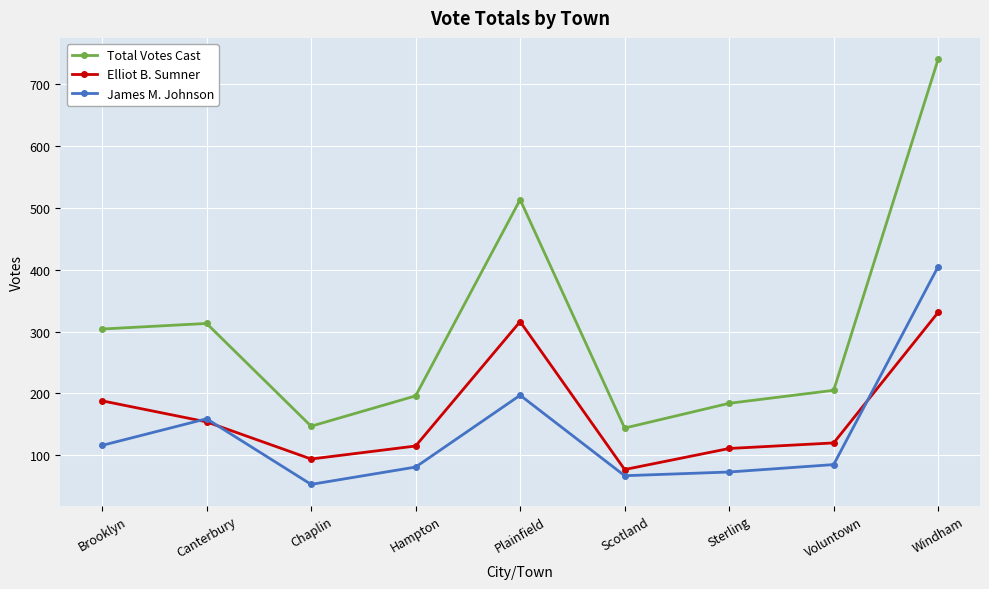

What is the total value across all series at Voluntown?

410